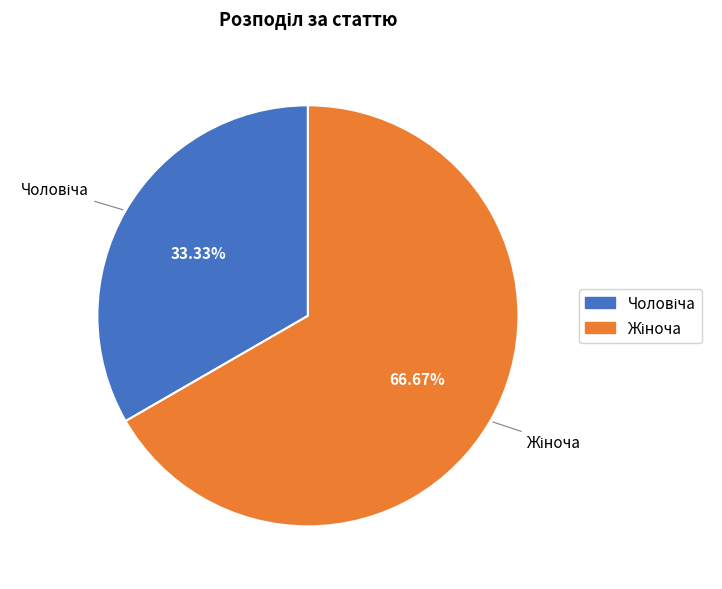

What percentage is the Жіноча slice, to the nearest percent?

67%